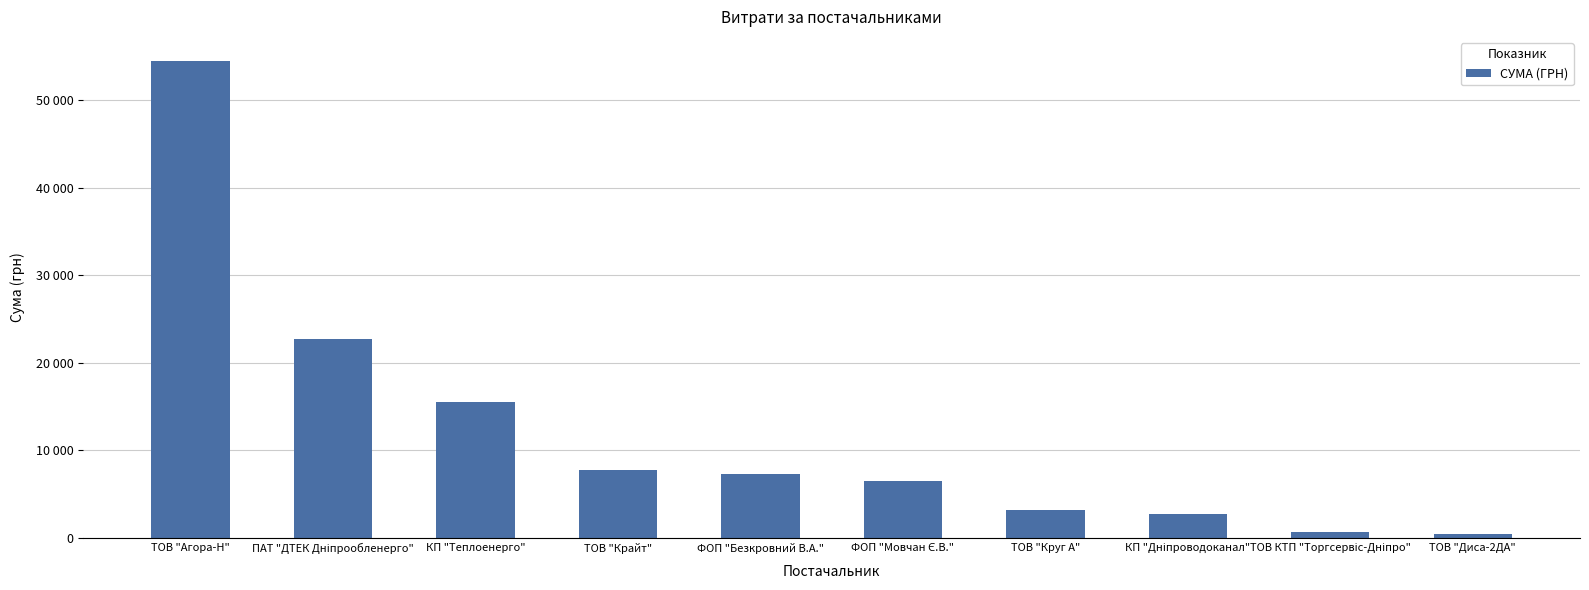

List the labels in order of value, largest first.

ТОВ "Агора-Н", ПАТ "ДТЕК Дніпрообленерго", КП "Теплоенерго", ТОВ "Крайт", ФОП "Безкровний В.А.", ФОП "Мовчан Є.В.", ТОВ "Круг А", КП "Дніпроводоканал", ТОВ КТП "Торгсервіс-Дніпро", ТОВ "Диса-2ДА"